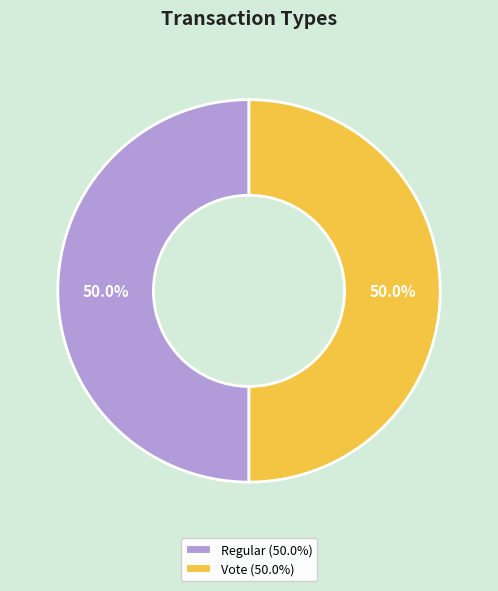

Is the sum of Regular and Vote greater than half?

Yes